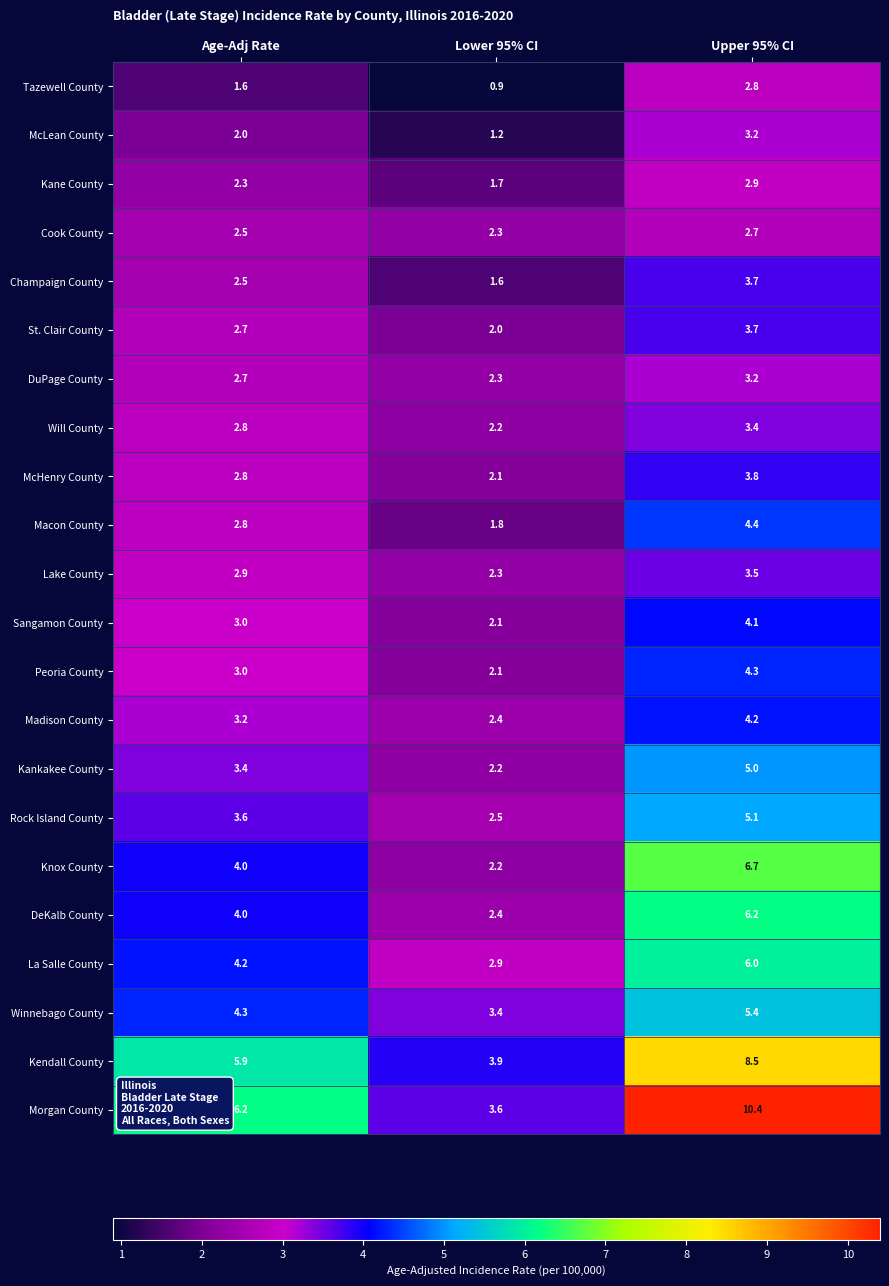

Which series has the largest total across all categories?

Morgan County